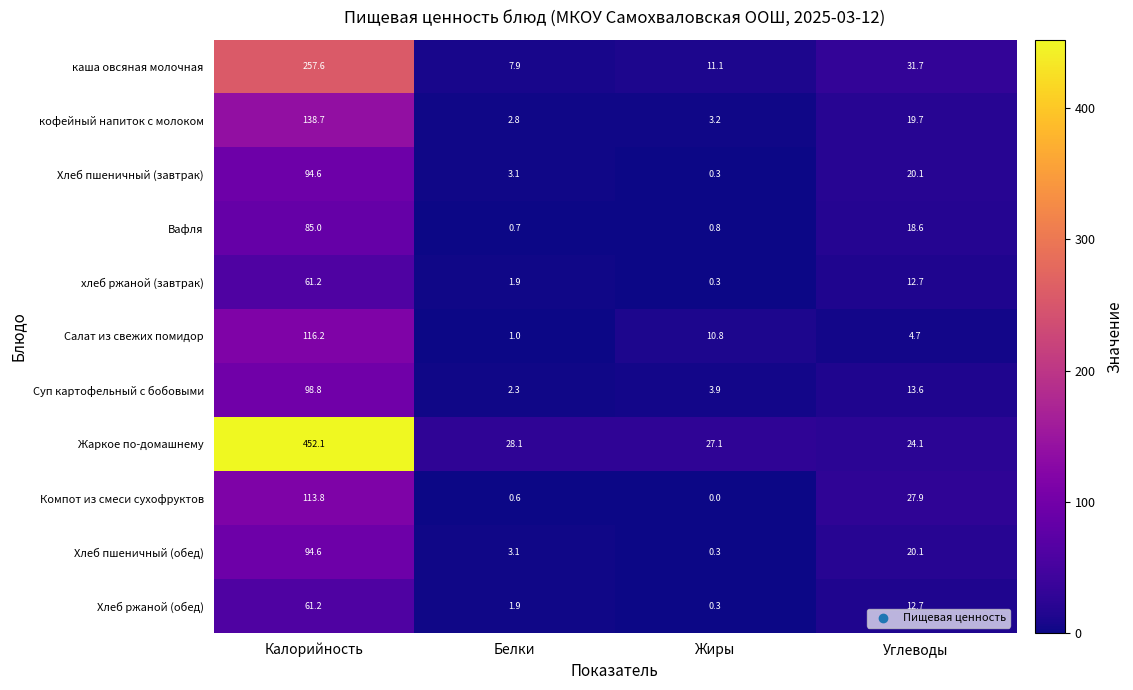

What is the average value of the каша овсяная молочная series?

77.1